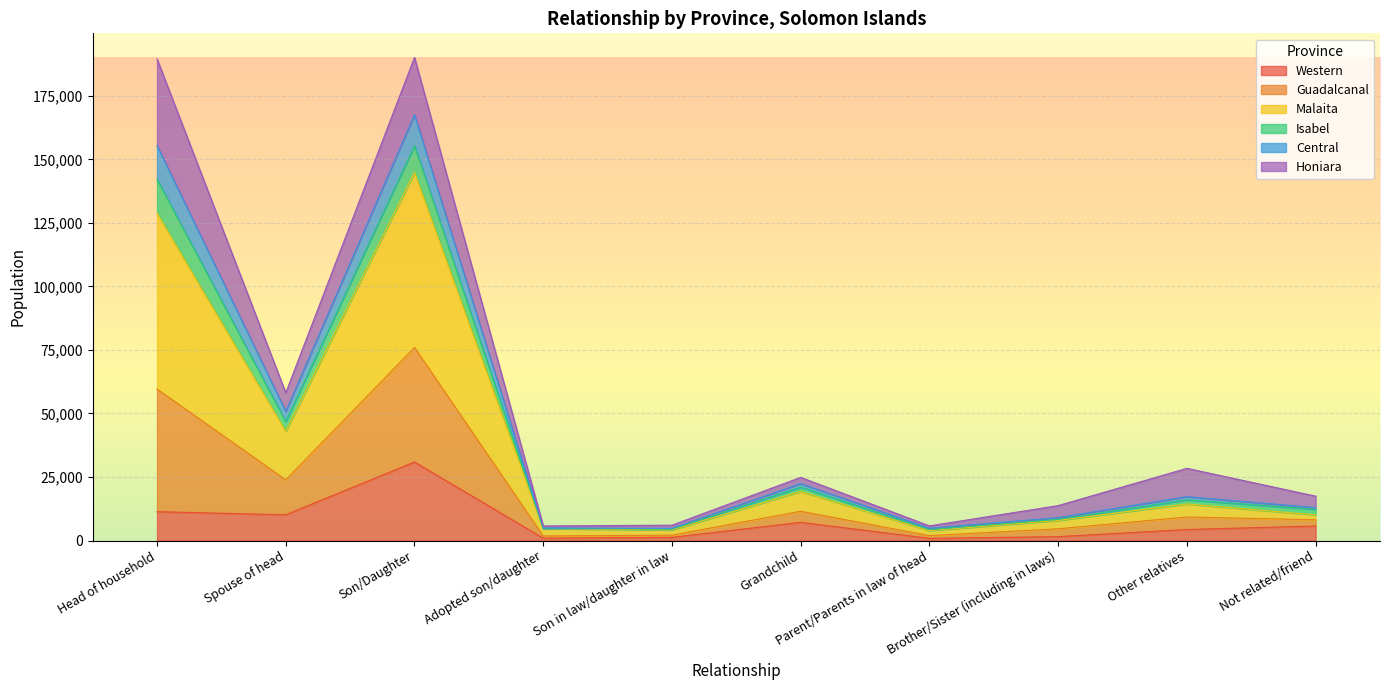

What is the sum of the Isabel values at Not related/friend and Son in law/daughter in law?

2453